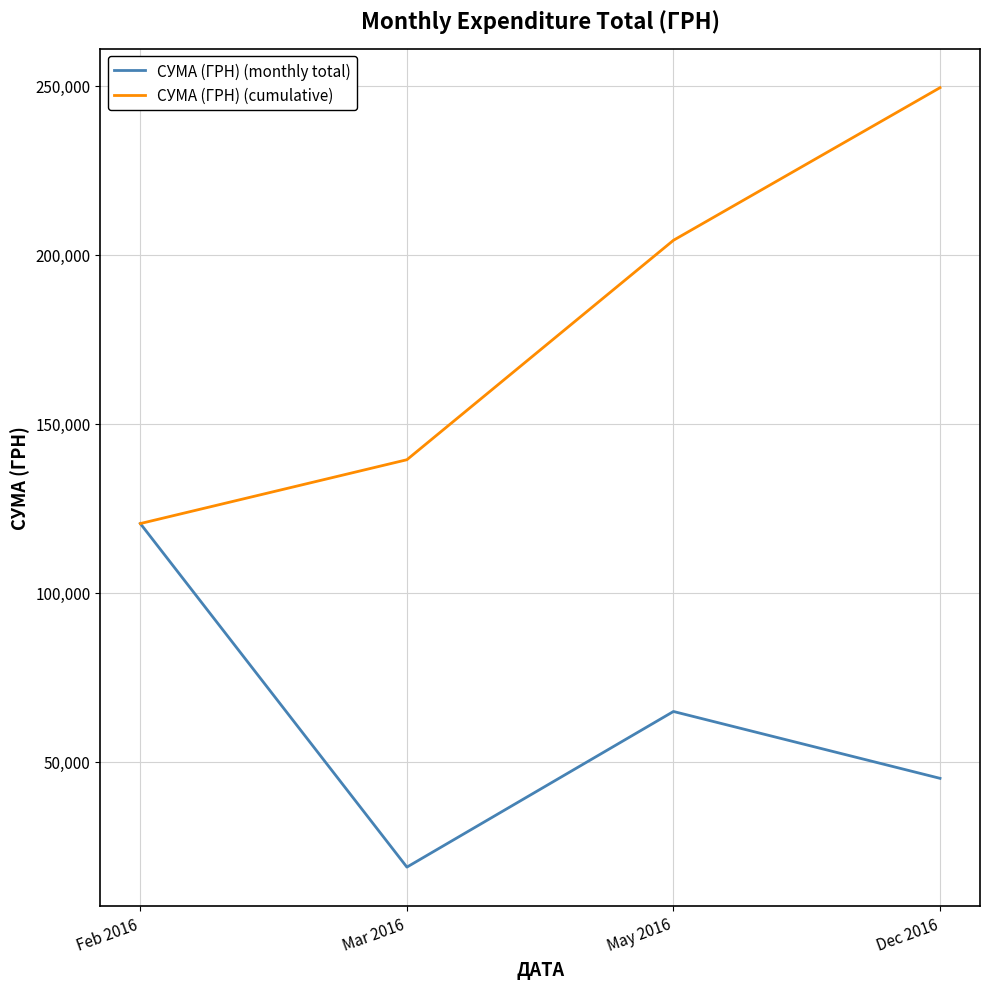

At which category does СУМА (ГРН) (monthly total) reach its first local valley?

Mar 2016